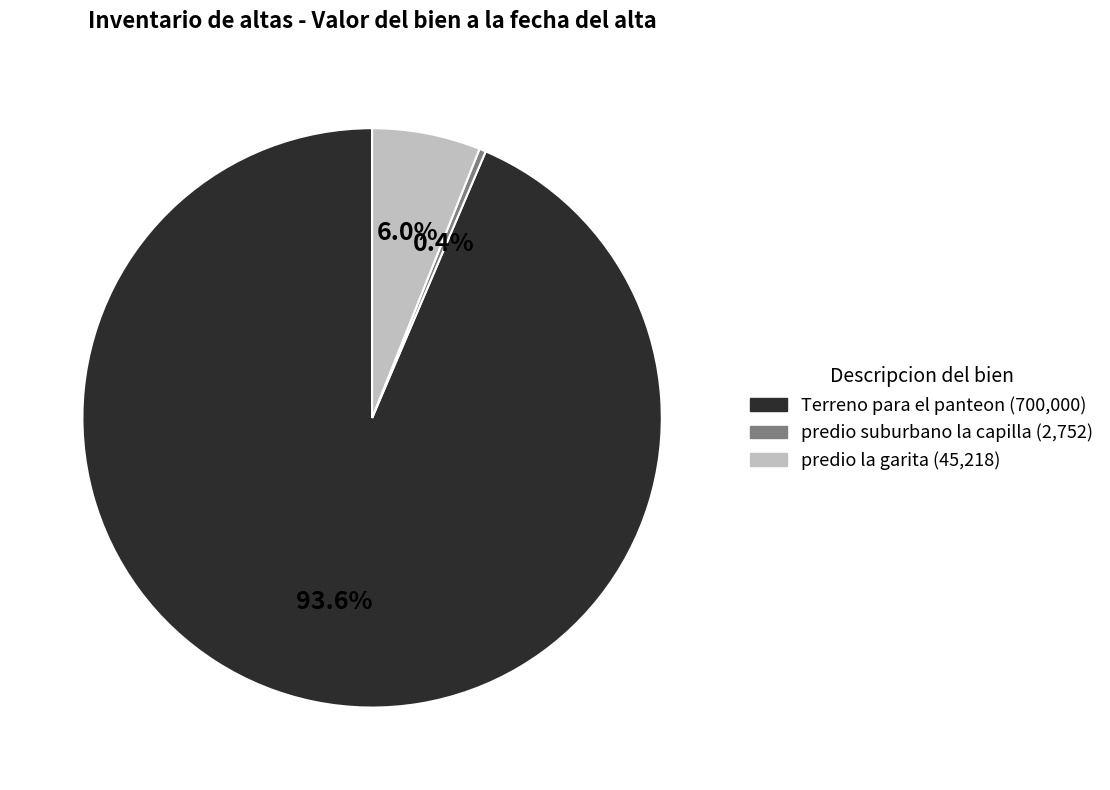

The Terreno para el panteon slice represents 84% of the pie. True or false?

False